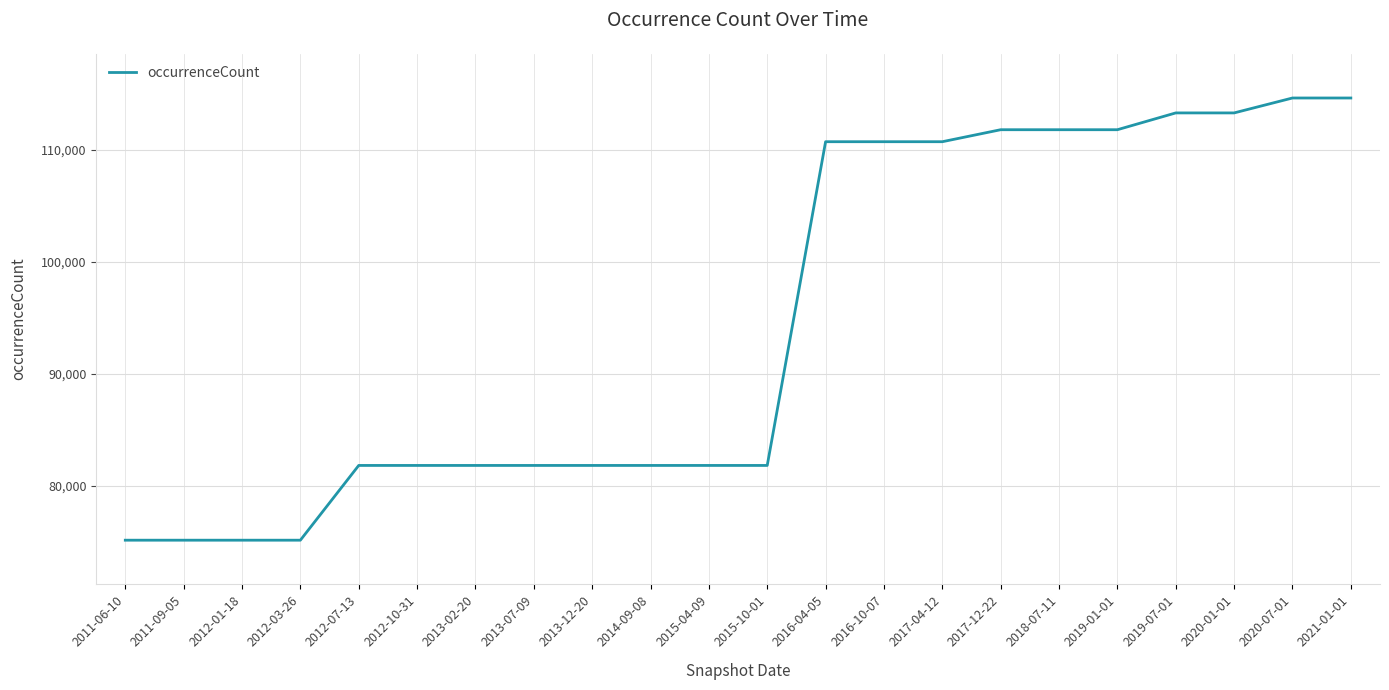

Between 2020-01-01 and 2014-09-08, which is larger?

2020-01-01